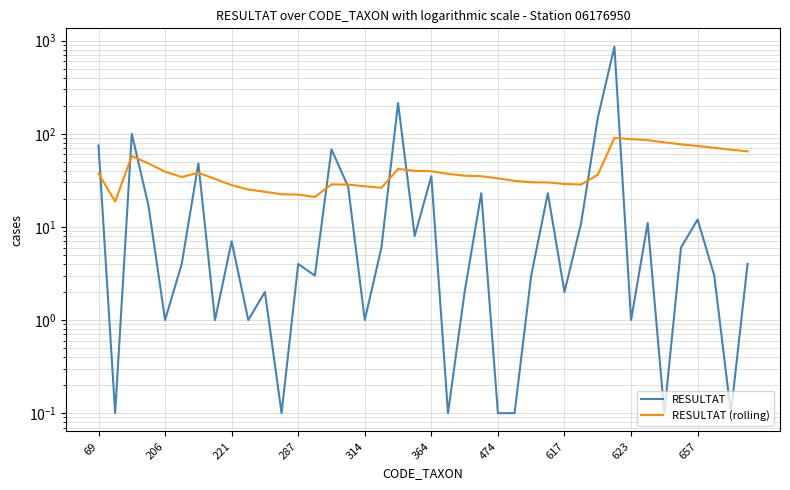

What is the label of the 14th point from the right?

26